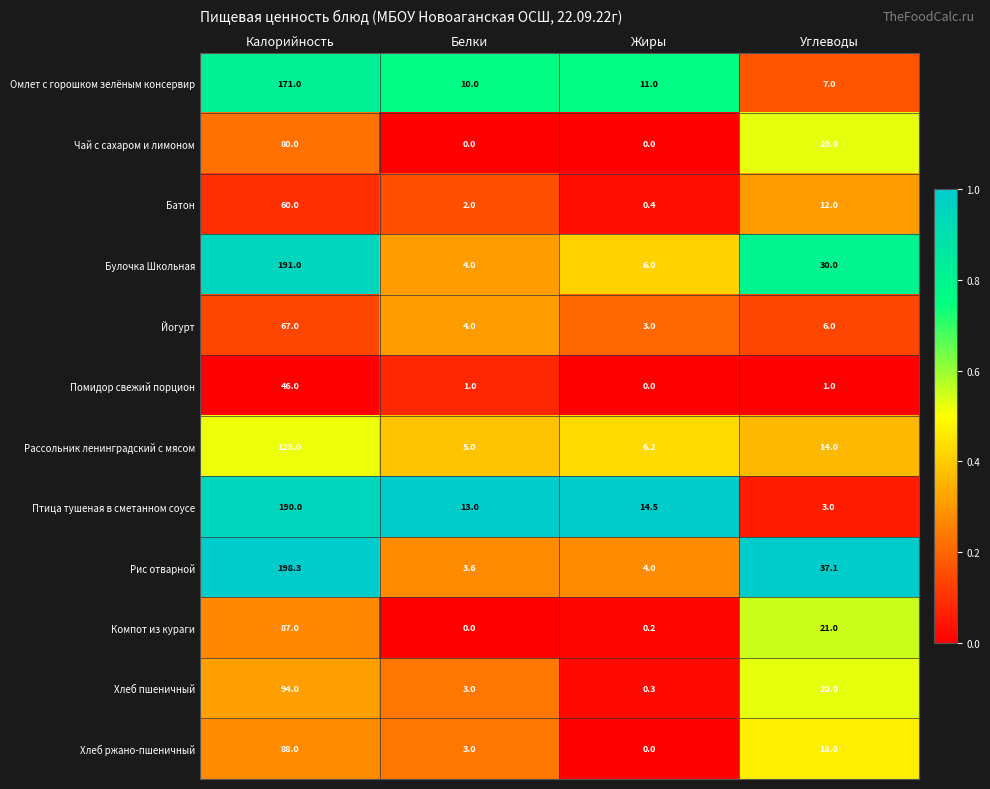

The value of Йогурт at Жиры is 3.0. True or false?

True